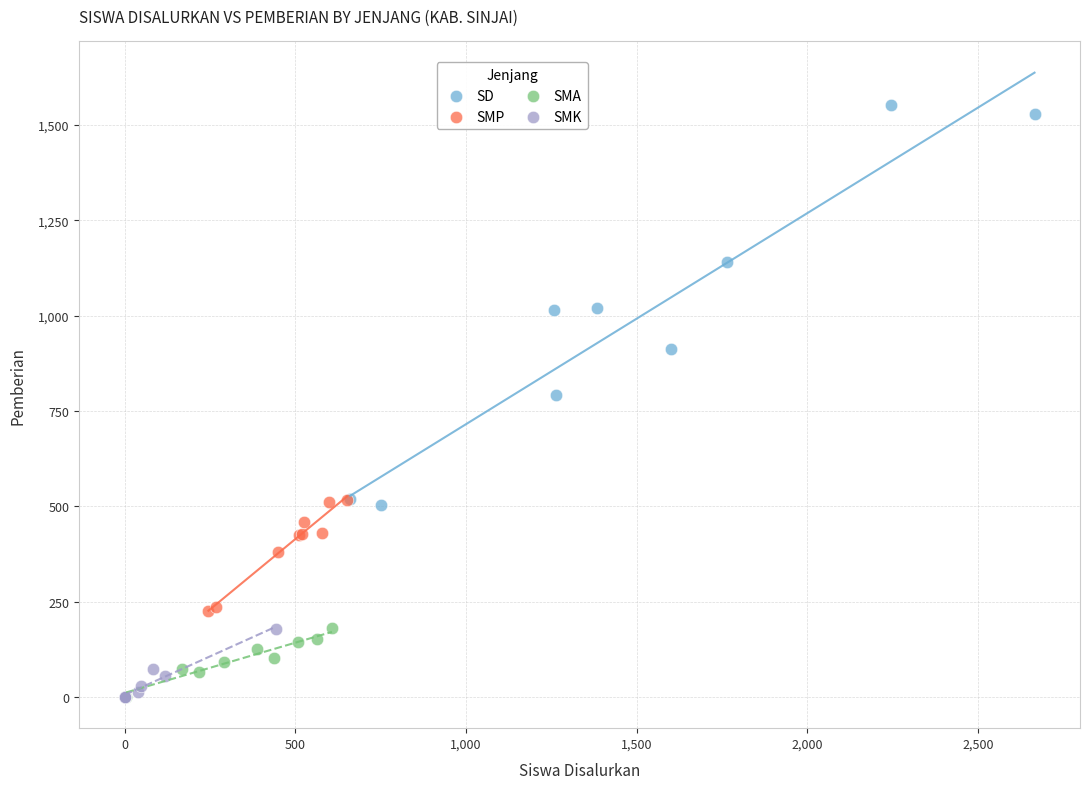

Which series reaches the maximum Y coordinate?

SD